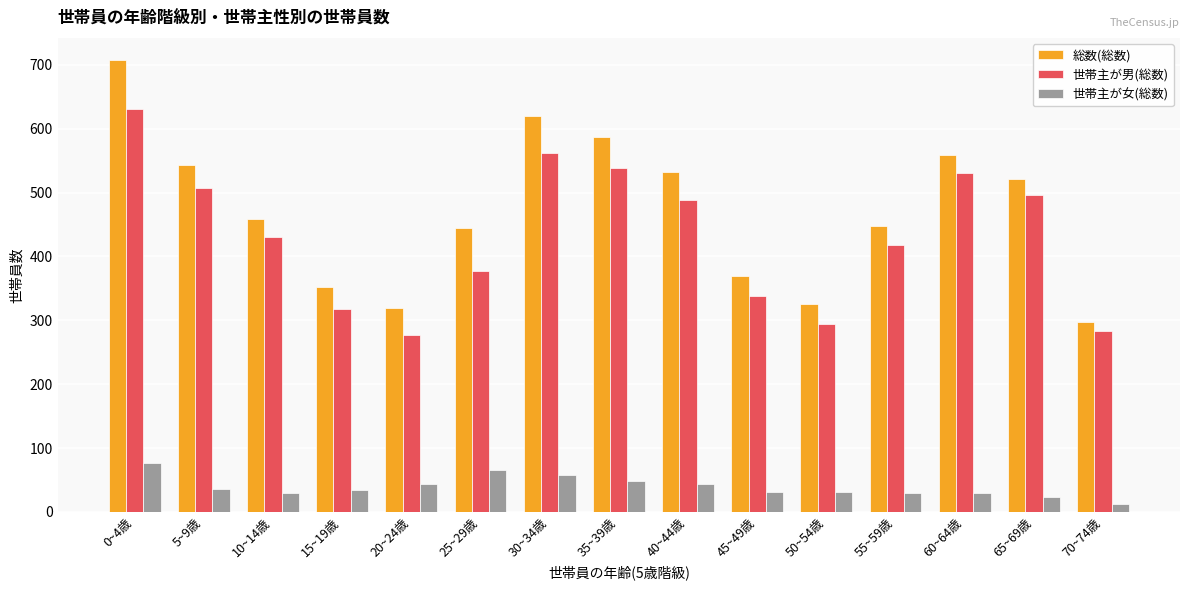

Count the number of categories in the chart.

15